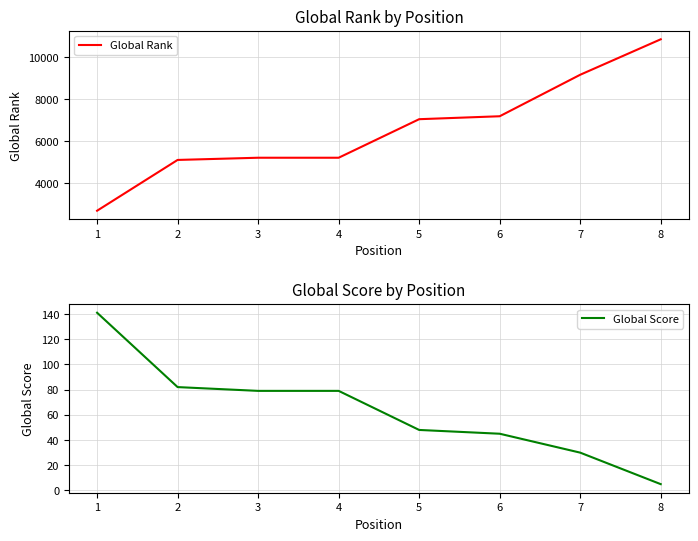

Reading right to left, extract all data points from this chart.

Global Rank: 8=10845	7=9156	6=7179	5=7039	4=5203	3=5203	2=5098	1=2679
Global Score: 8=5	7=30	6=45	5=48	4=79	3=79	2=82	1=141